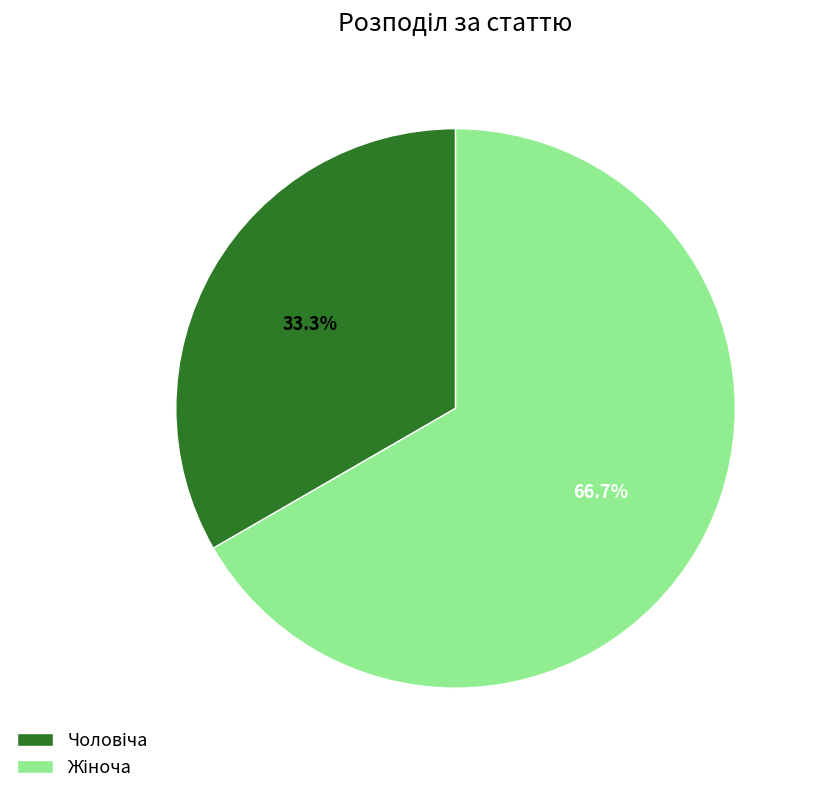

Does any single category account for the majority?

Yes